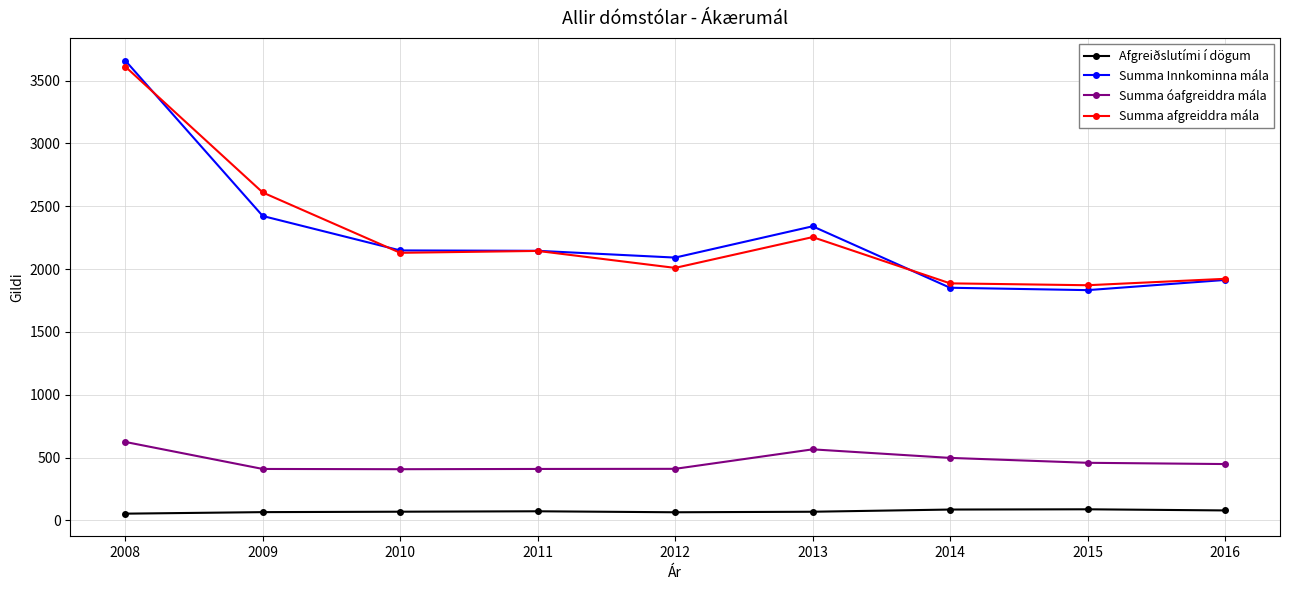

Does the chart display data point markers on the line(s)?

Yes